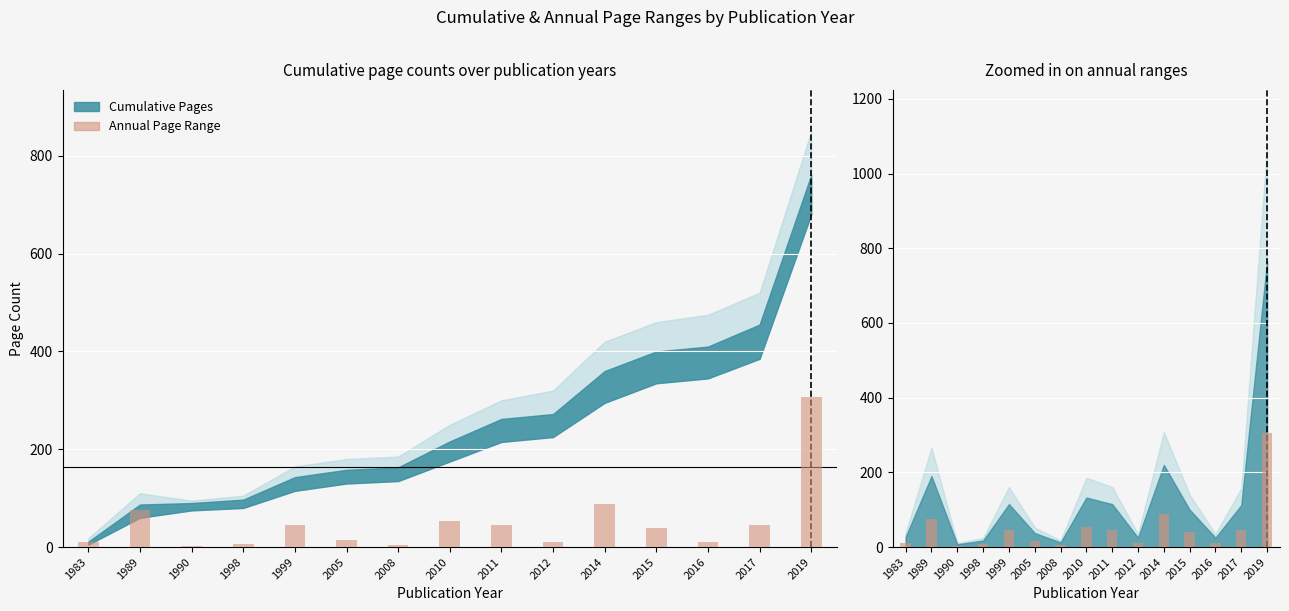

How many bars are there in total?

15